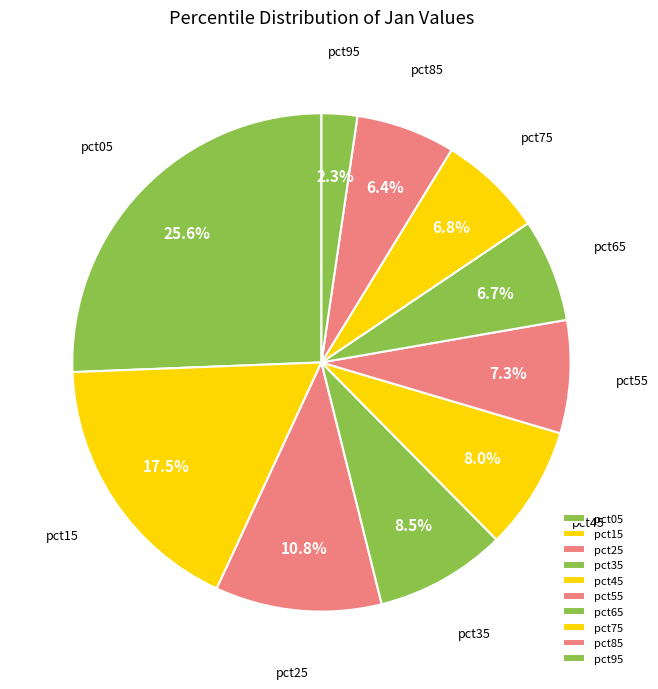

To the nearest percent, what percentage of the pie is pct25?

11%